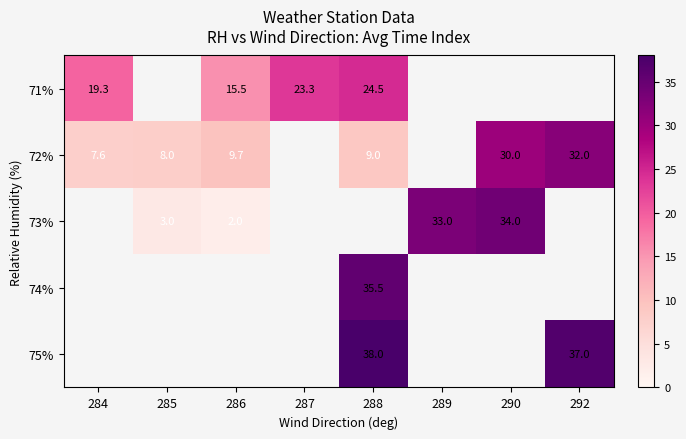

Is it true that 73% equals 7.8 at 290?

False